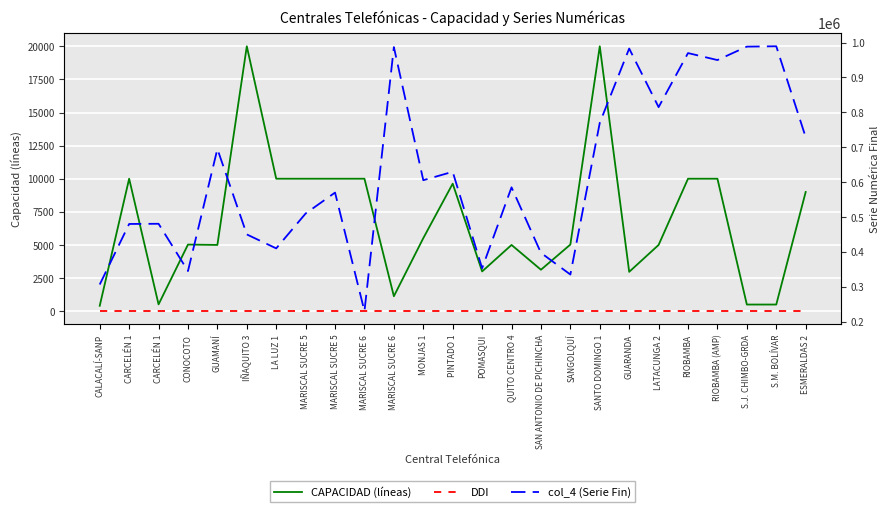

True or false: col_4 (Serie Fin) has more than 1 points higher than both neighbors.

True